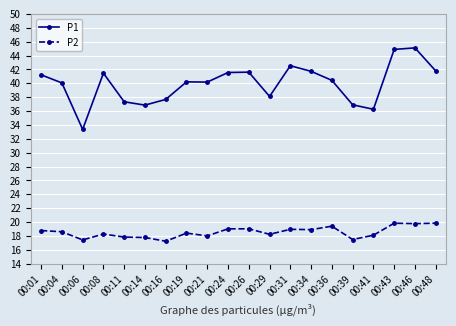

What is the minimum value shown in the chart?

17.2